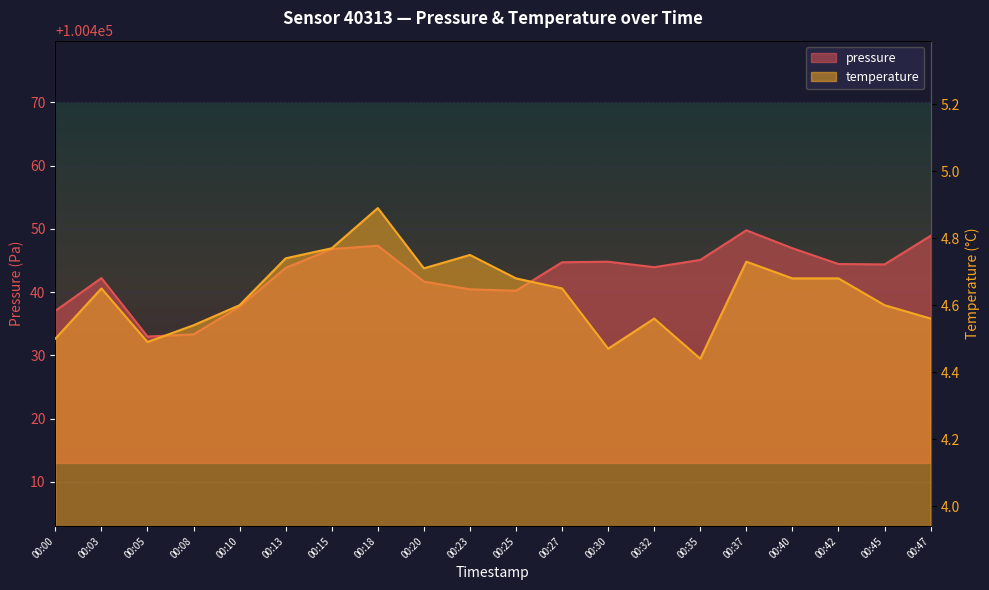

How many lines are shown in the chart?

2